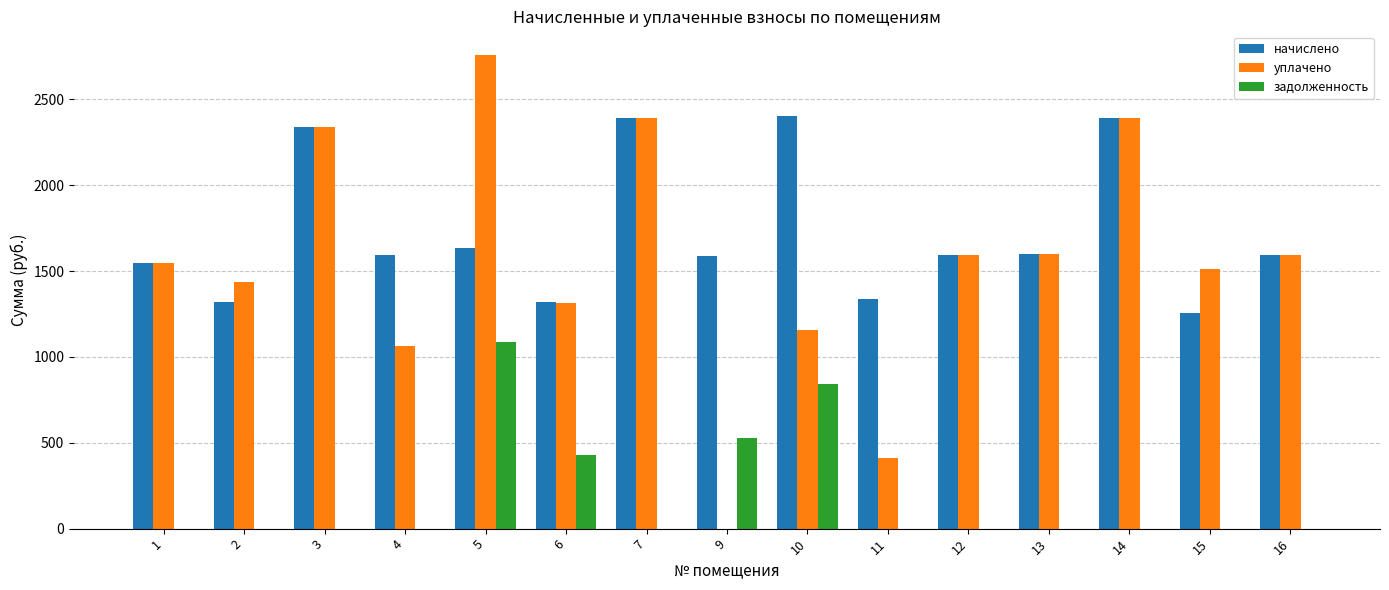

The value of уплачено at 3 is 2338.9. True or false?

True